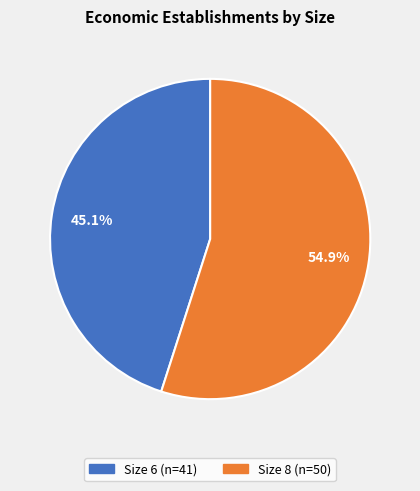

Is there a majority slice in this chart?

Yes